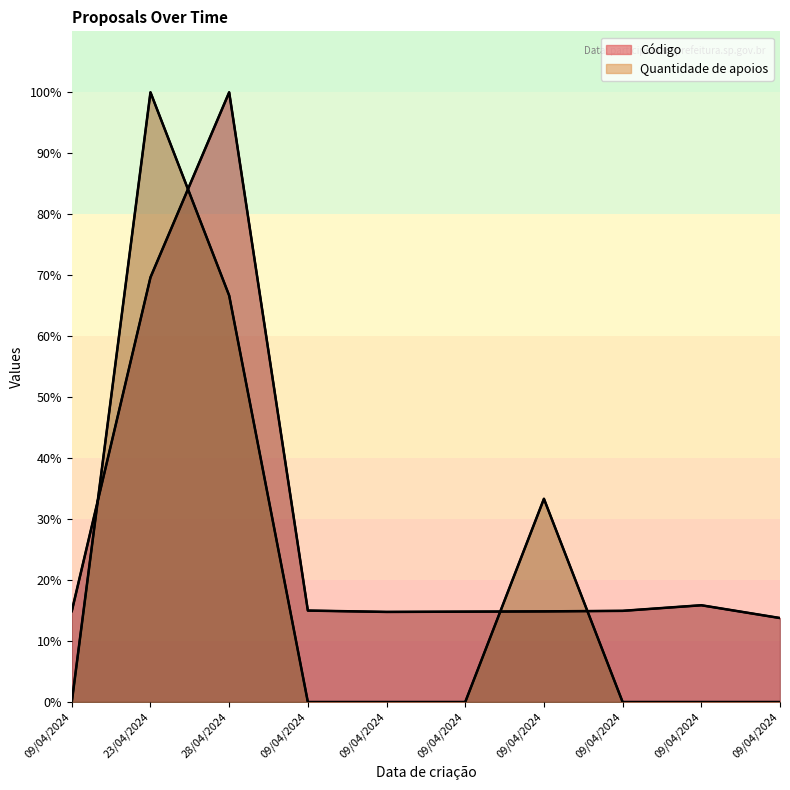

The value of Quantidade de apoios at 28/04/2024 is 38.8. True or false?

False